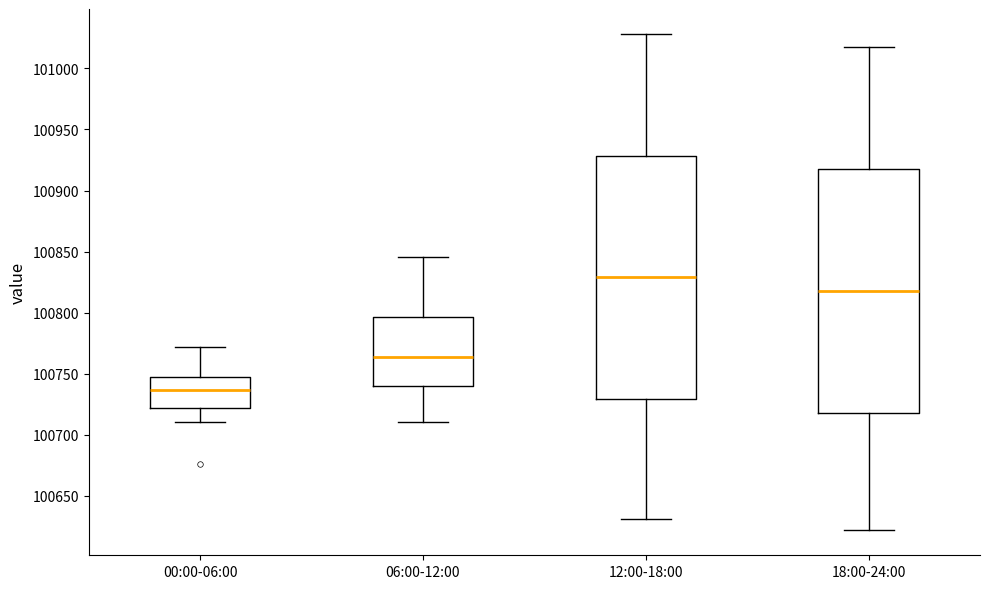

Where does the lower whisker of the box for 06:00-12:00 end on the y-axis? The values are not printed on the chart, so give them approximately, as read against the axis.

100710